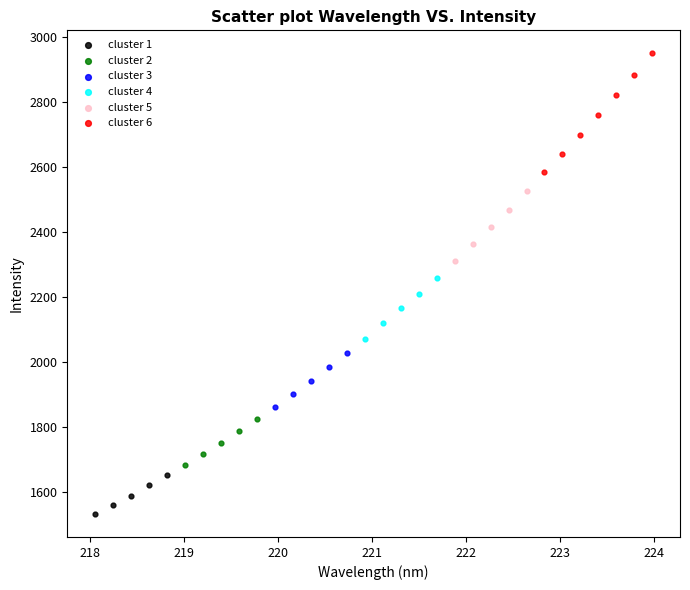

Which series has the widest spread of Y values?

cluster 6